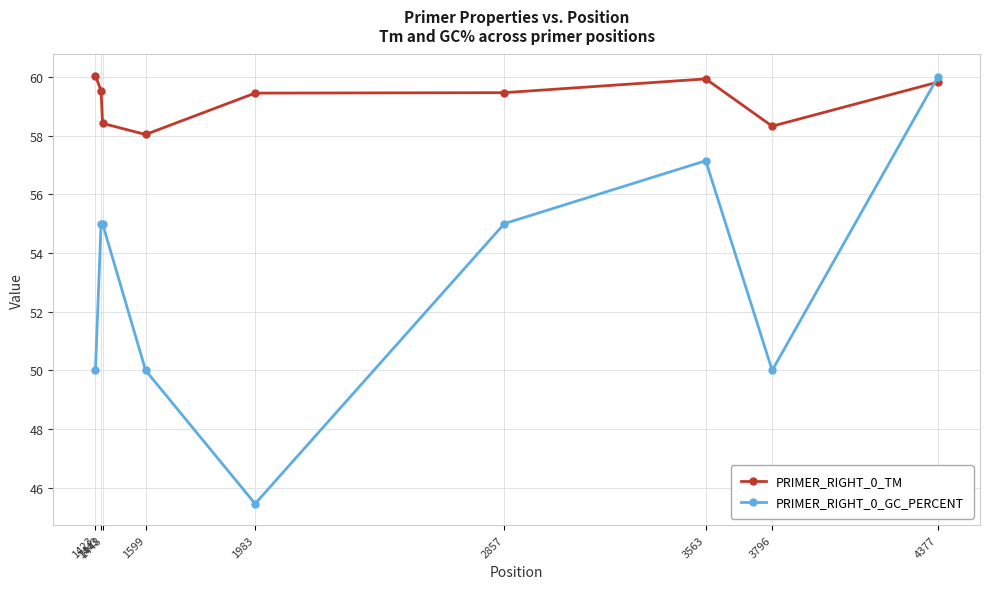

What is the value of the PRIMER_RIGHT_0_TM point at the 8th from the left?

58.3